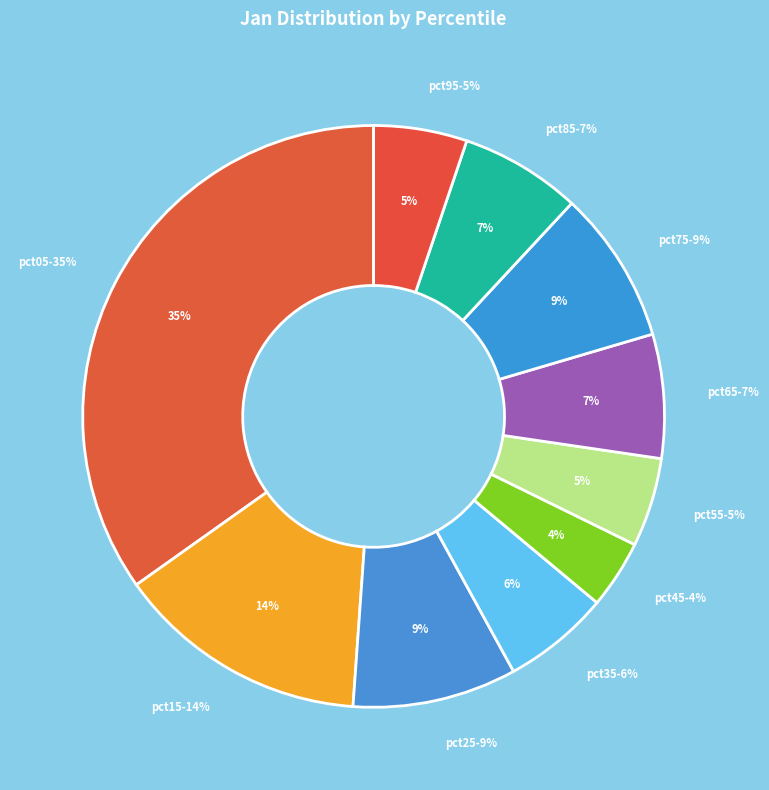

The pct05 slice represents 35% of the pie. True or false?

True